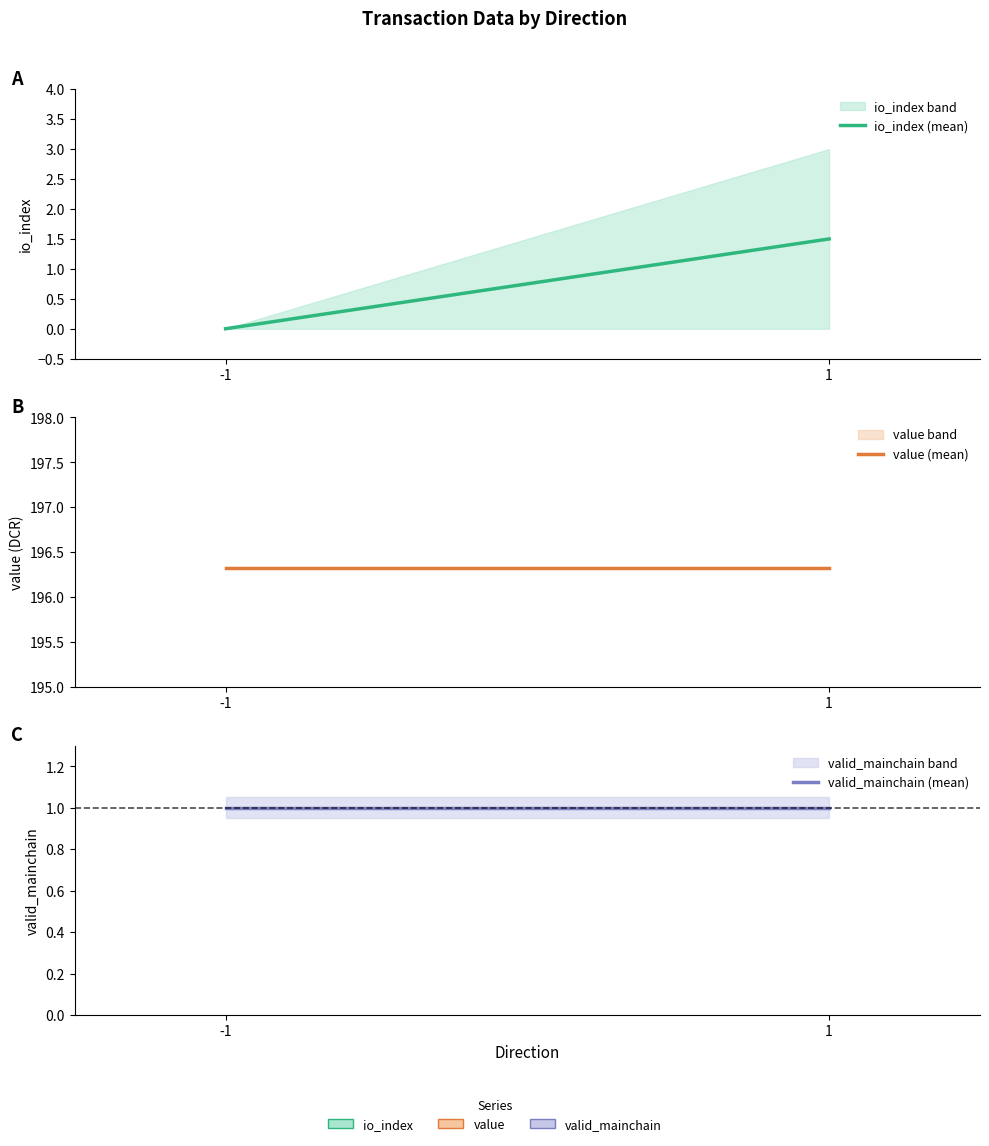

What is the average value of the io_index (mean) series?

0.8